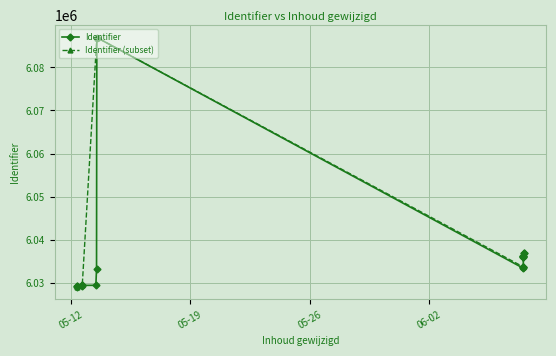

What is the change in value from 2020-06-07 11:49:52 to 2020-06-07 11:57:17?

+190